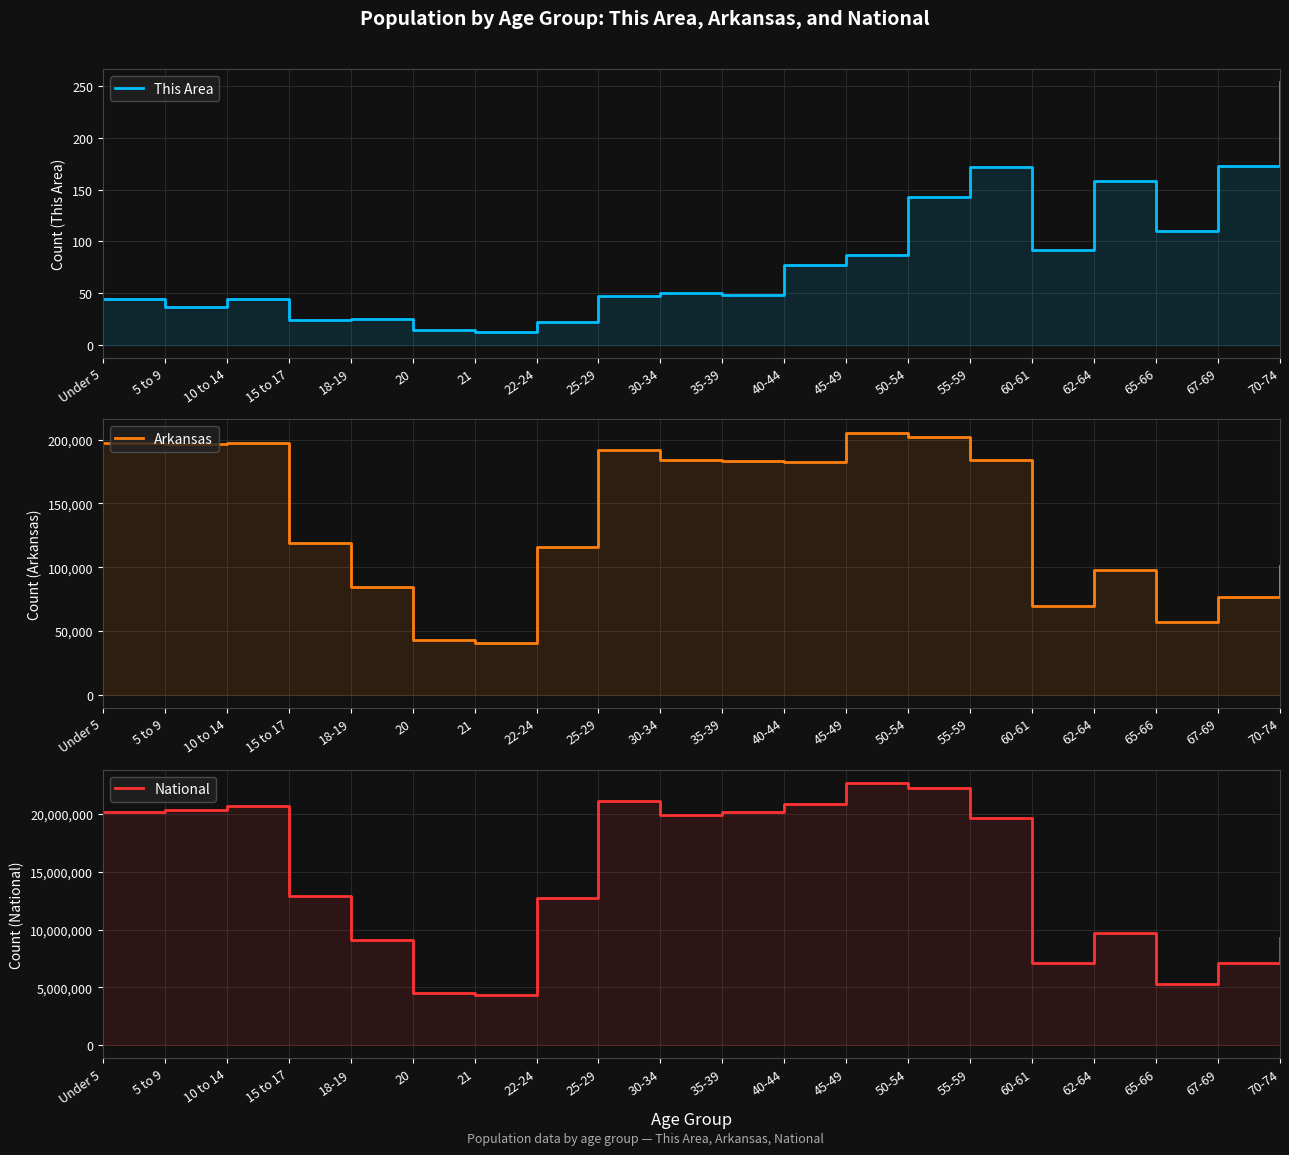

What is the difference between the highest and lowest values at 25-29?

21101802